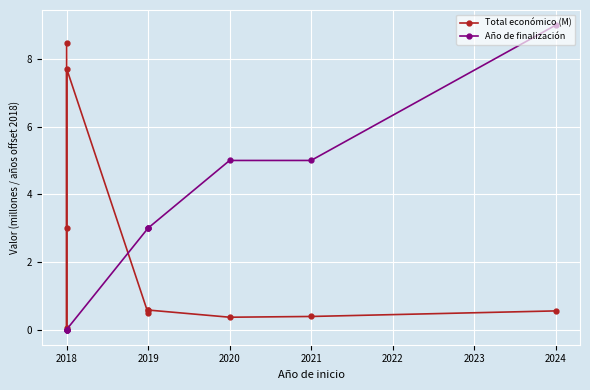

Is the value of Año de finalización at 2021 greater than the value of Total económico (M) at 2018?

No